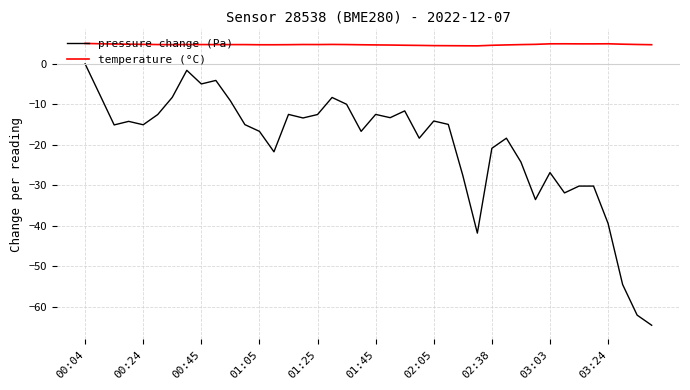

What is the smallest value displayed?

-64.6